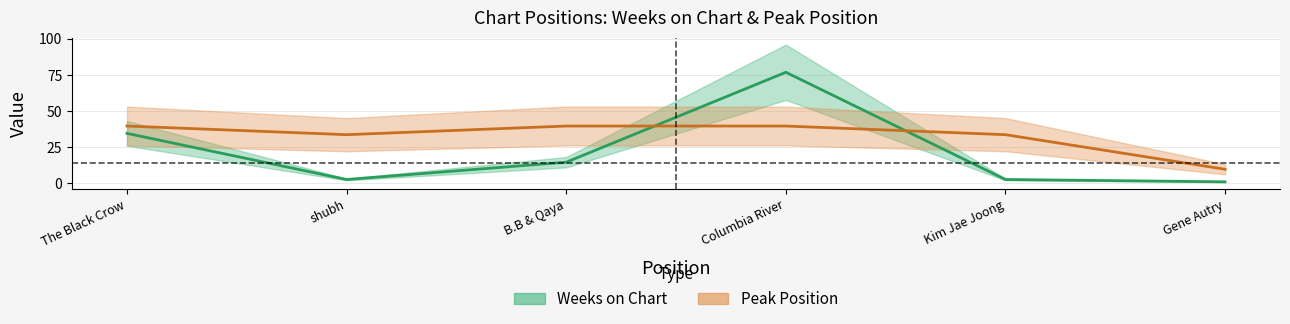

List the labels in order of Weeks on Chart value, smallest first.

Gene Autry, shubh, Kim Jae Joong, B.B & Qaya, The Black Crow, Columbia River